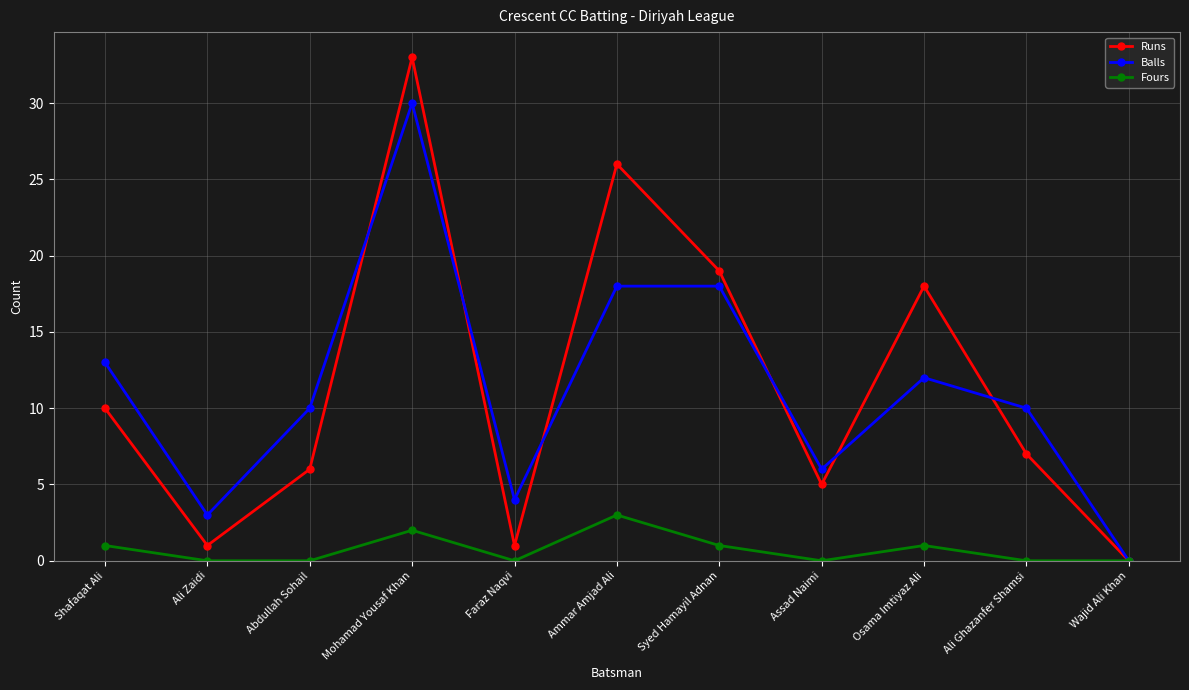

What is the sum of the Fours values at Ammar Amjad Ali and Ali Zaidi?

3